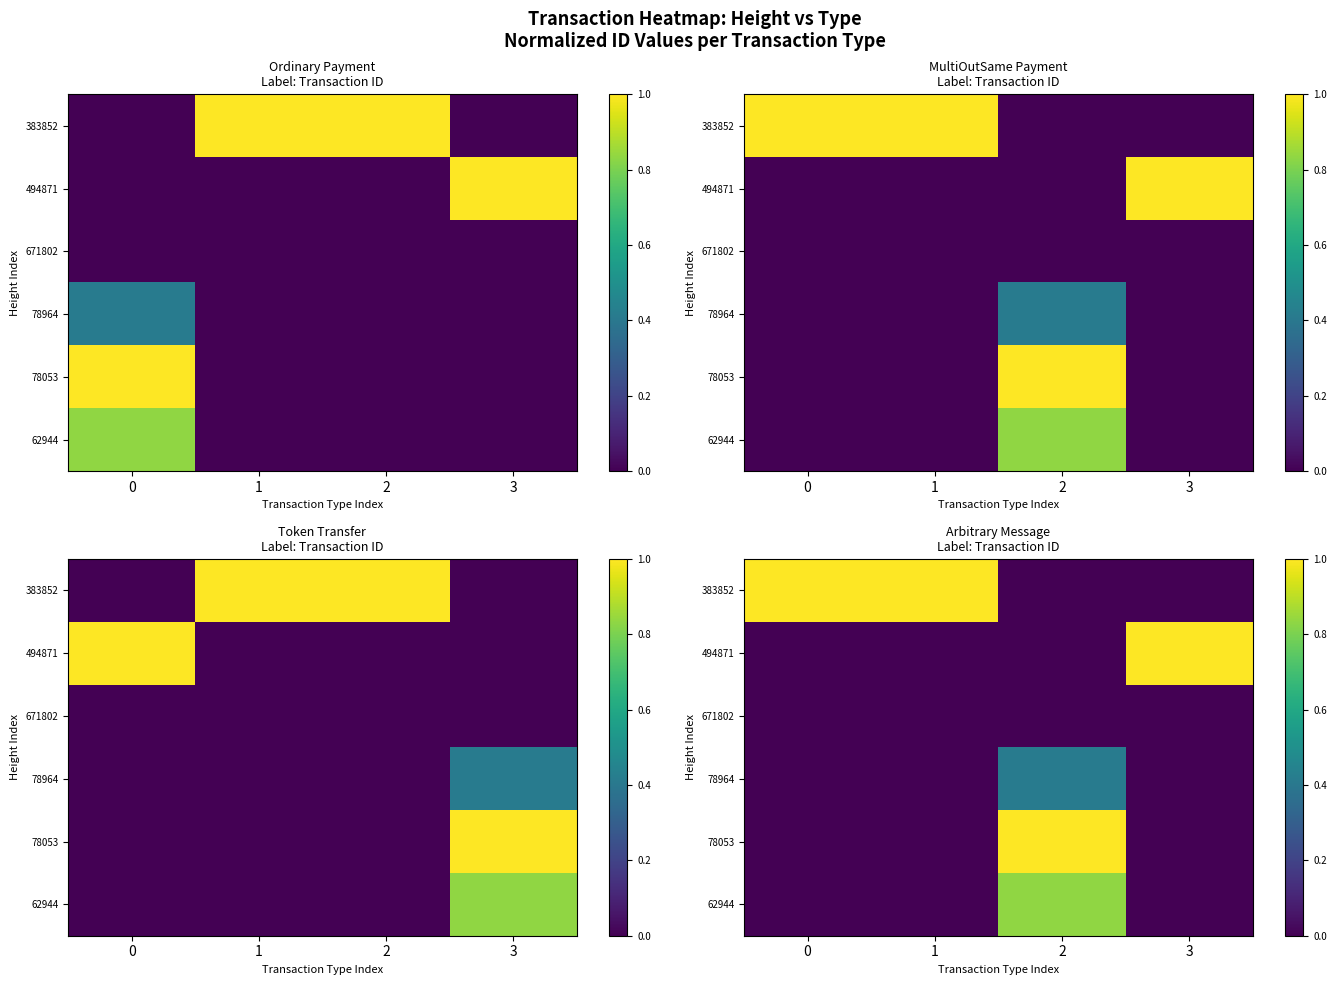

How many series are shown in this chart?

6